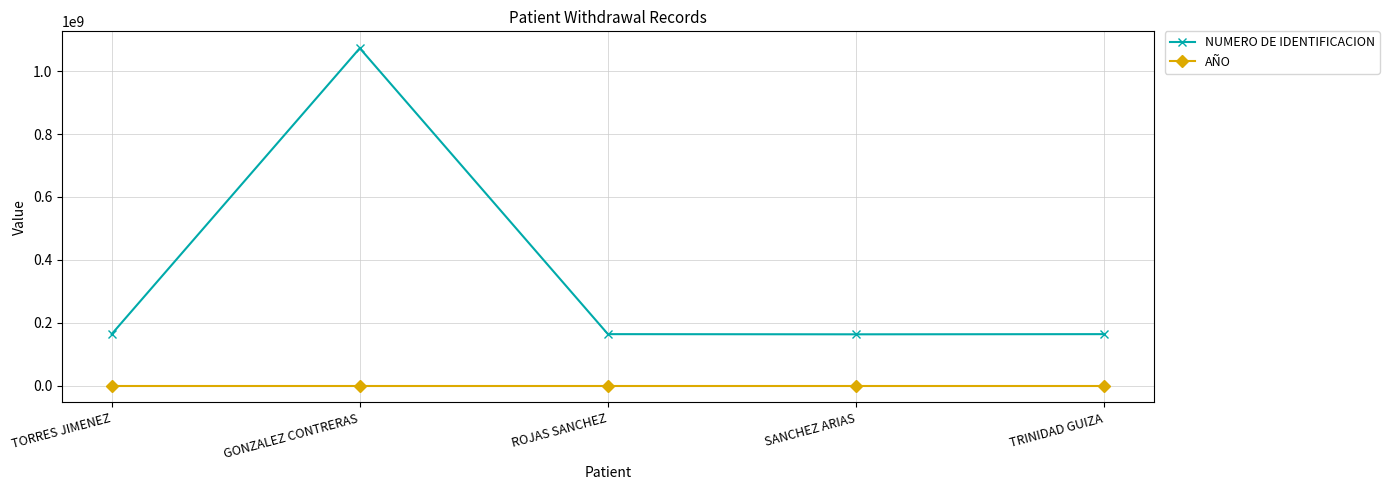

Rank the series by their maximum value, from highest to lowest.

NUMERO DE IDENTIFICACION, AÑO